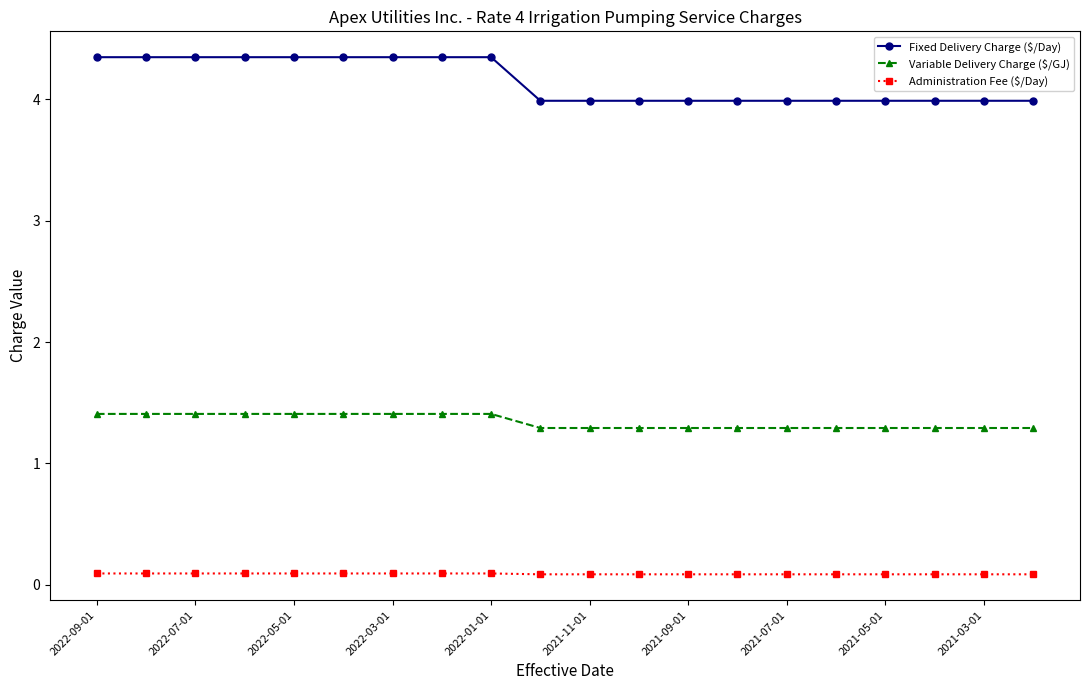

At how many categories does at least one series exceed 1?

20